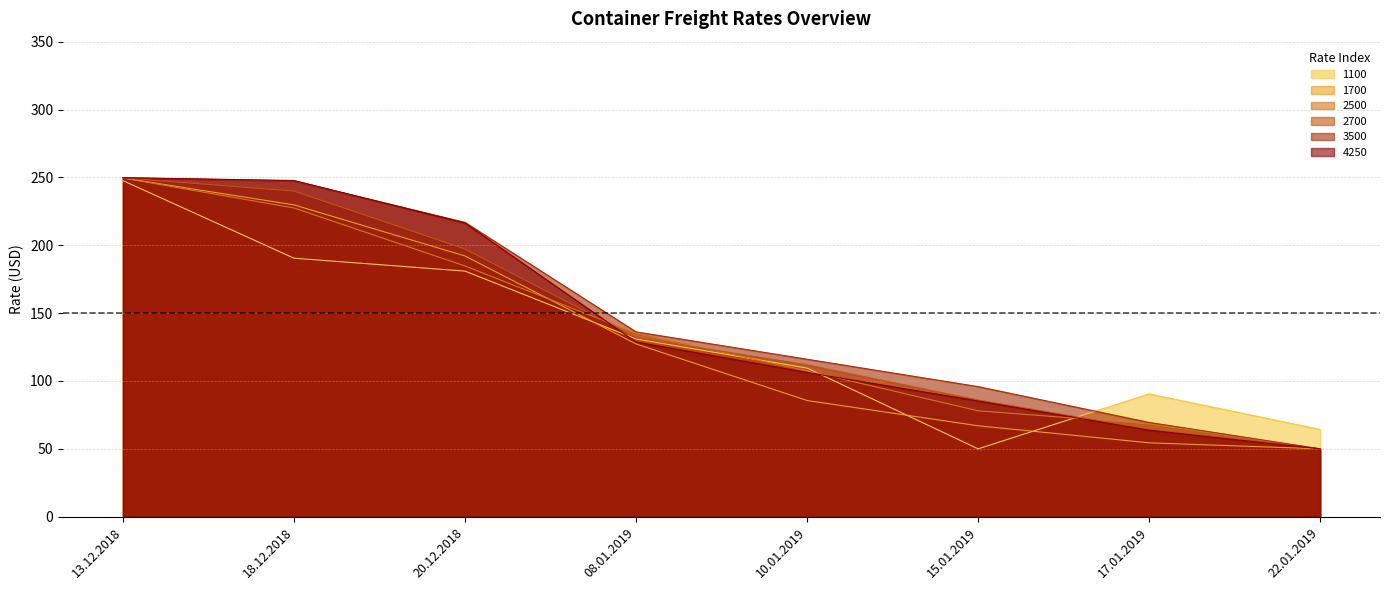

List the series in order of their peak value, highest first.

4250, 3500, 2700, 1700, 2500, 1100